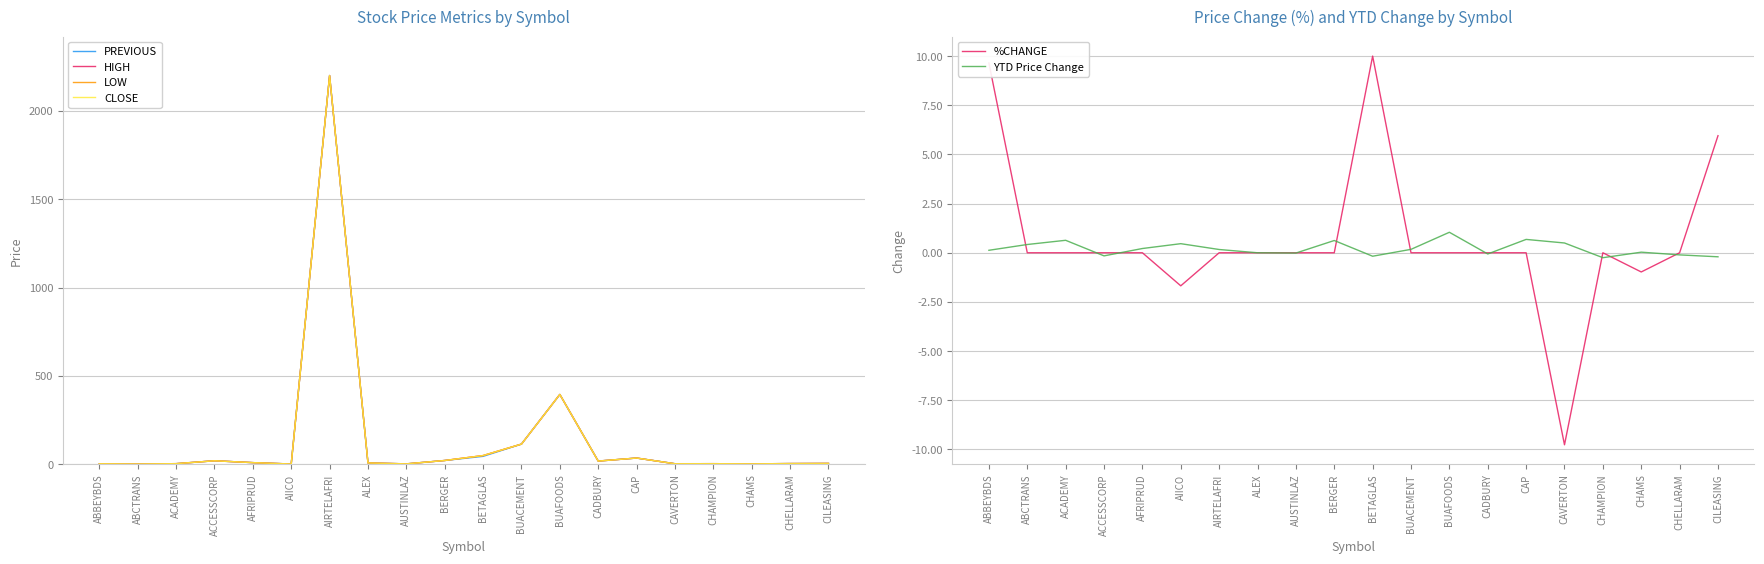

Reading left to right, extract all data points from this chart.

PREVIOUS: 2.3	1.1	3.2	19.5	9.0	1.2	2200.0	7.2	2.0	21.1	44.5	113.9	394.9	17.9	35.0	3.0	3.1	2.0	3.7	4.2
HIGH: 2.5	1.1	3.2	19.6	9.0	1.2	2200.0	7.2	2.0	21.1	49.0	113.9	394.9	17.9	35.0	2.7	3.1	2.1	3.7	4.5
LOW: 2.5	1.1	3.2	19.5	9.0	1.1	2200.0	7.2	2.0	21.1	49.0	113.9	394.9	17.9	35.0	2.7	3.1	2.0	3.7	4.4
CLOSE: 2.5	1.1	3.2	19.5	9.0	1.2	2200.0	7.2	2.0	21.1	49.0	113.9	394.9	17.9	35.0	2.7	3.1	2.0	3.7	4.5
%CHANGE: 9.6	0.0	0.0	0.0	0.0	-1.7	0.0	0.0	0.0	0.0	10.0	0.0	0.0	0.0	0.0	-9.8	0.0	-1.0	0.0	6.0
YTD Price Change: 0.1	0.4	0.6	-0.2	0.2	0.5	0.2	0.0	-0.0	0.6	-0.2	0.2	1.0	-0.1	0.7	0.5	-0.3	0.0	-0.1	-0.2